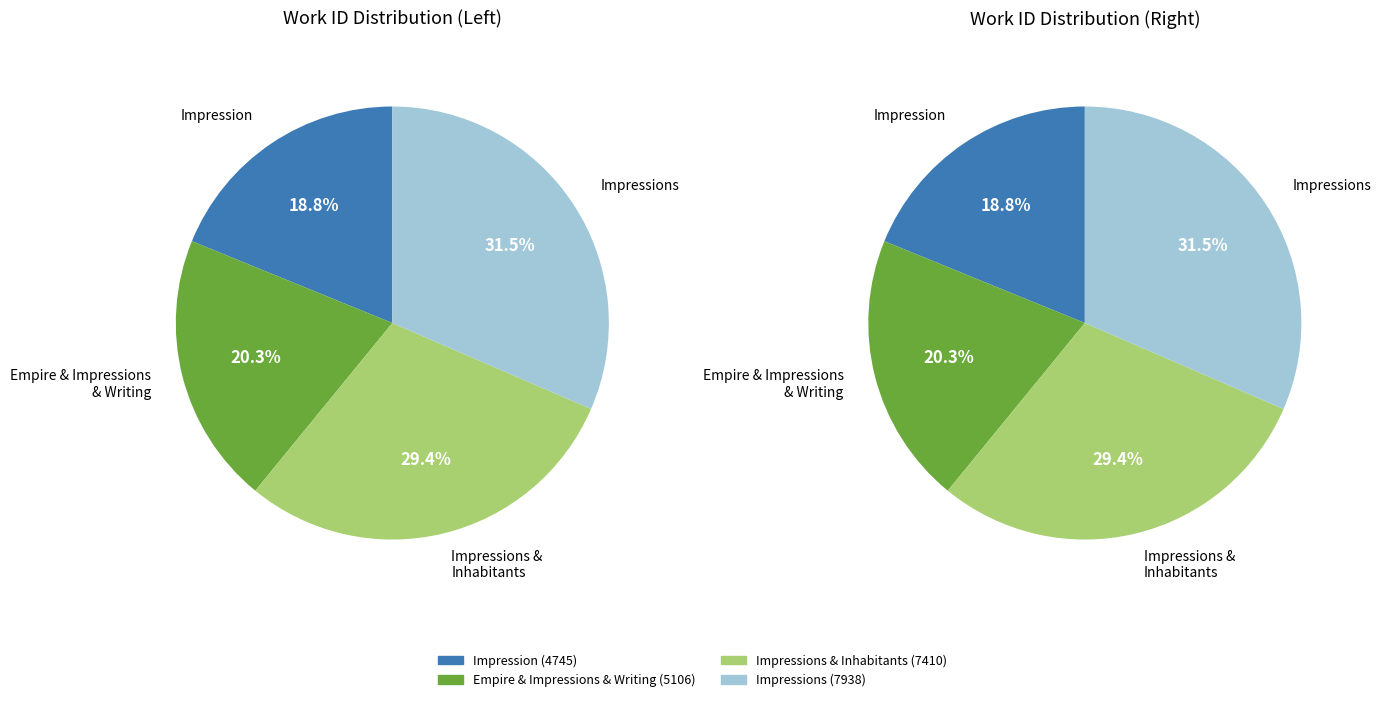

Count the number of slices in the pie.

4